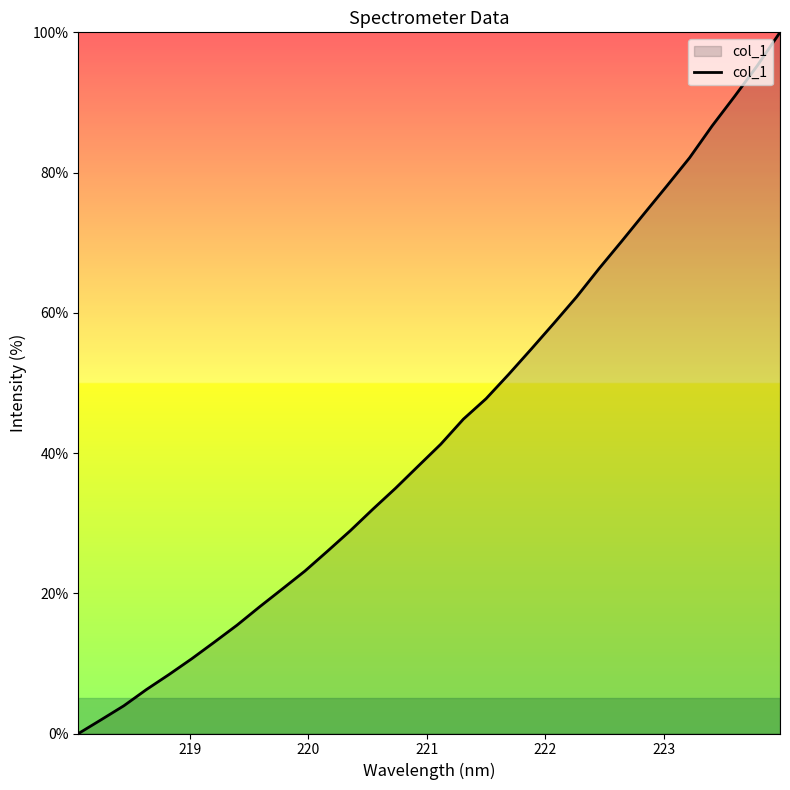

What is the maximum value shown in the chart?

100.0